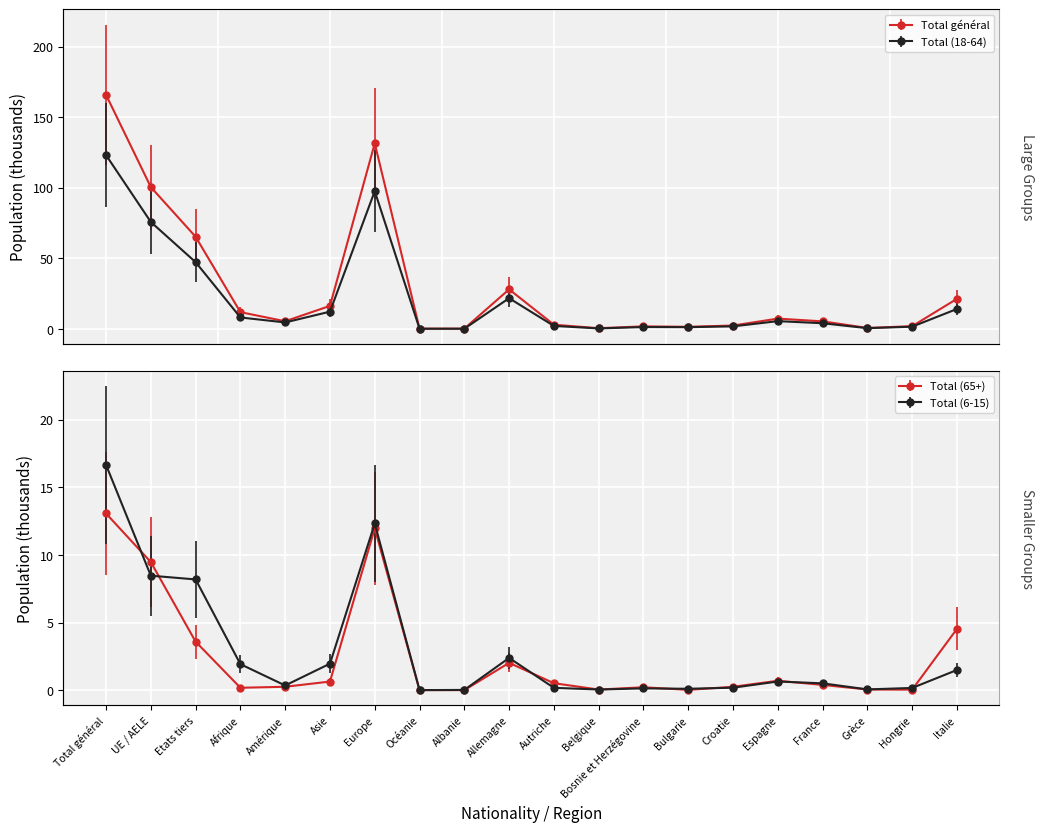

Reading left to right, transcribe all the data shown in this chart.

Total (18-64): Total général=123.2	UE / AELE=75.8	Etats tiers=47.4	Afrique=8.2	Amérique=4.6	Asie=12.3	Europe=97.7	Océanie=0.2	Albanie=0.2	Allemagne=21.8	Autriche=2.2	Belgique=0.4	Bosnie et Herzégovine=1.4	Bulgarie=1.3	Croatie=1.9	Espagne=5.6	France=4.1	Grèce=0.6	Hongrie=1.6	Italie=14.2
Total (6-15): Total général=16.7	UE / AELE=8.5	Etats tiers=8.2	Afrique=1.9	Amérique=0.4	Asie=2.0	Europe=12.3	Océanie=0.0	Albanie=0.0	Allemagne=2.4	Autriche=0.2	Belgique=0.1	Bosnie et Herzégovine=0.1	Bulgarie=0.1	Croatie=0.2	Espagne=0.6	France=0.5	Grèce=0.1	Hongrie=0.2	Italie=1.5
Total général: Total général=165.9	UE / AELE=100.6	Etats tiers=65.4	Afrique=11.9	Amérique=5.5	Asie=16.4	Europe=131.6	Océanie=0.2	Albanie=0.3	Allemagne=28.1	Autriche=3.0	Belgique=0.6	Bosnie et Herzégovine=1.9	Bulgarie=1.6	Croatie=2.5	Espagne=7.4	France=5.4	Grèce=0.8	Hongrie=2.0	Italie=21.4
Total (65+): Total général=13.1	UE / AELE=9.5	Etats tiers=3.6	Afrique=0.2	Amérique=0.3	Asie=0.6	Europe=12.0	Océanie=0.0	Albanie=0.0	Allemagne=2.0	Autriche=0.5	Belgique=0.1	Bosnie et Herzégovine=0.2	Bulgarie=0.0	Croatie=0.3	Espagne=0.7	France=0.4	Grèce=0.1	Hongrie=0.0	Italie=4.5